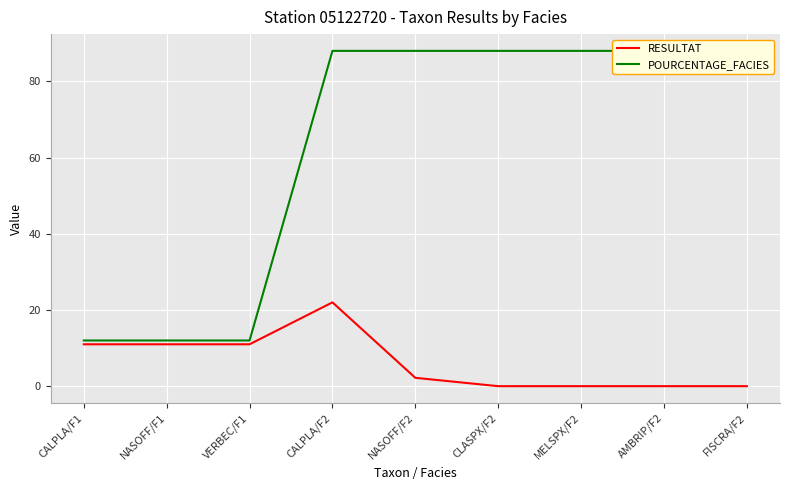

The POURCENTAGE_FACIES series shows 19.6 at VERBEC/F1. True or false?

False